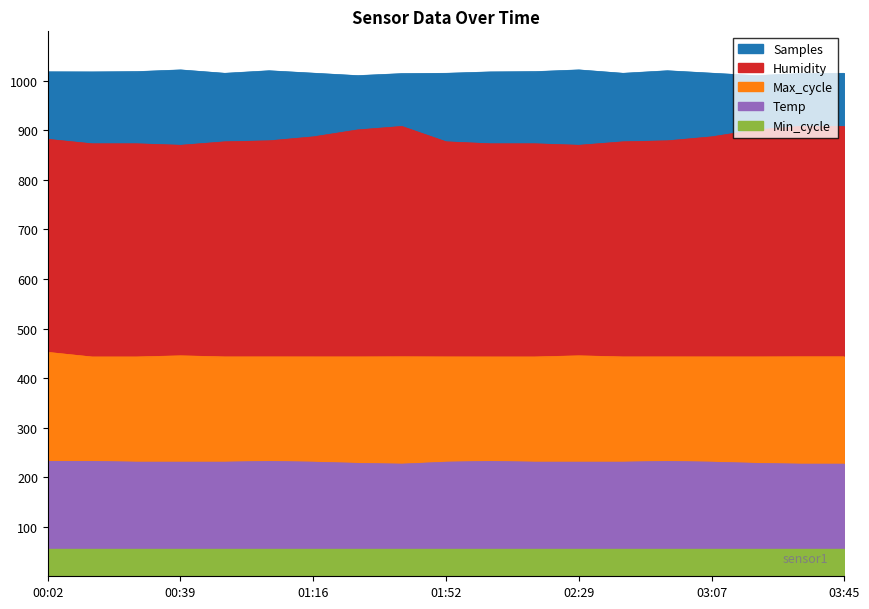

What is the label of the 18th point from the left?

03:32